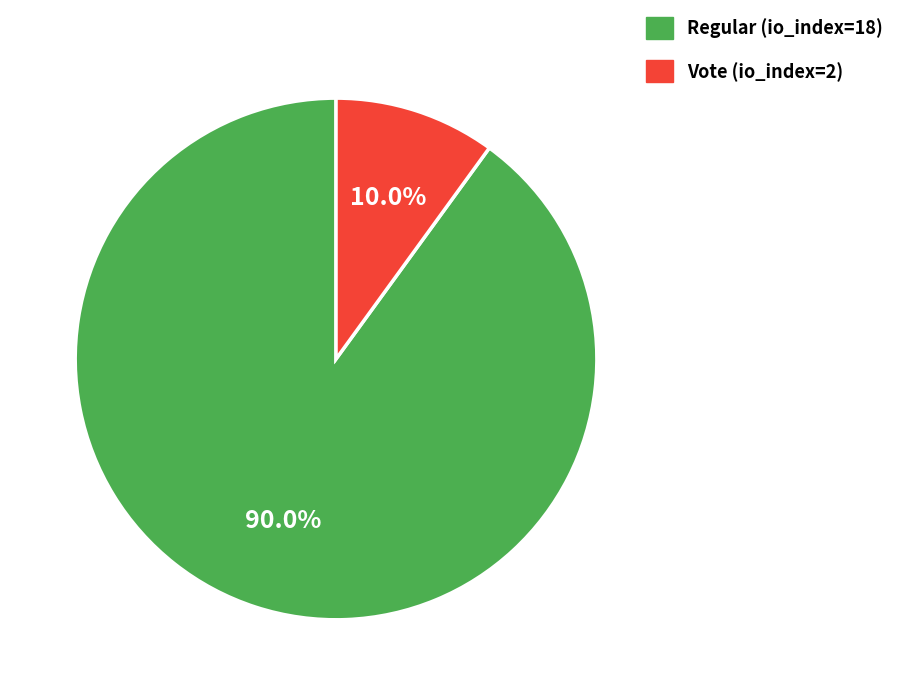

What is the largest slice in the pie chart?

Regular